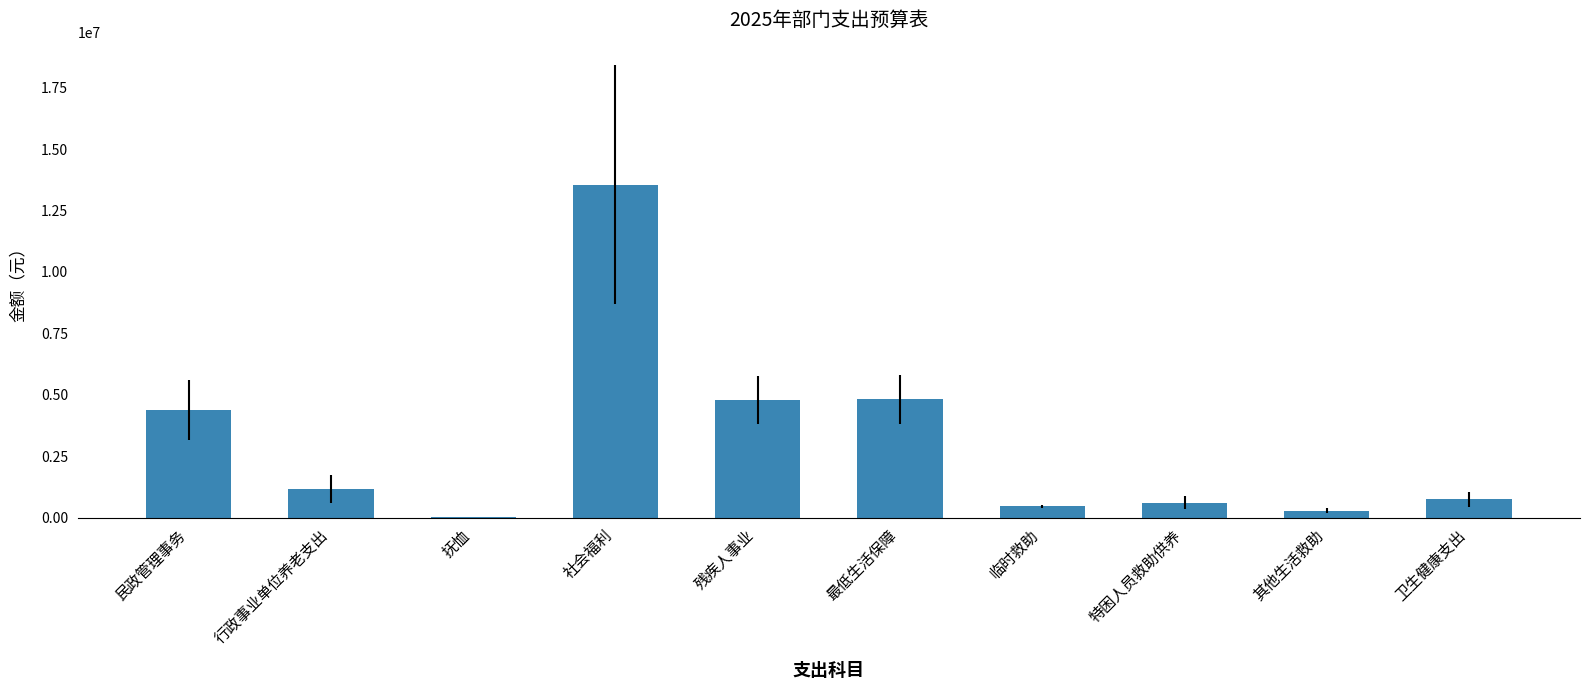

Where does the data first go above 1162413?

民政管理事务